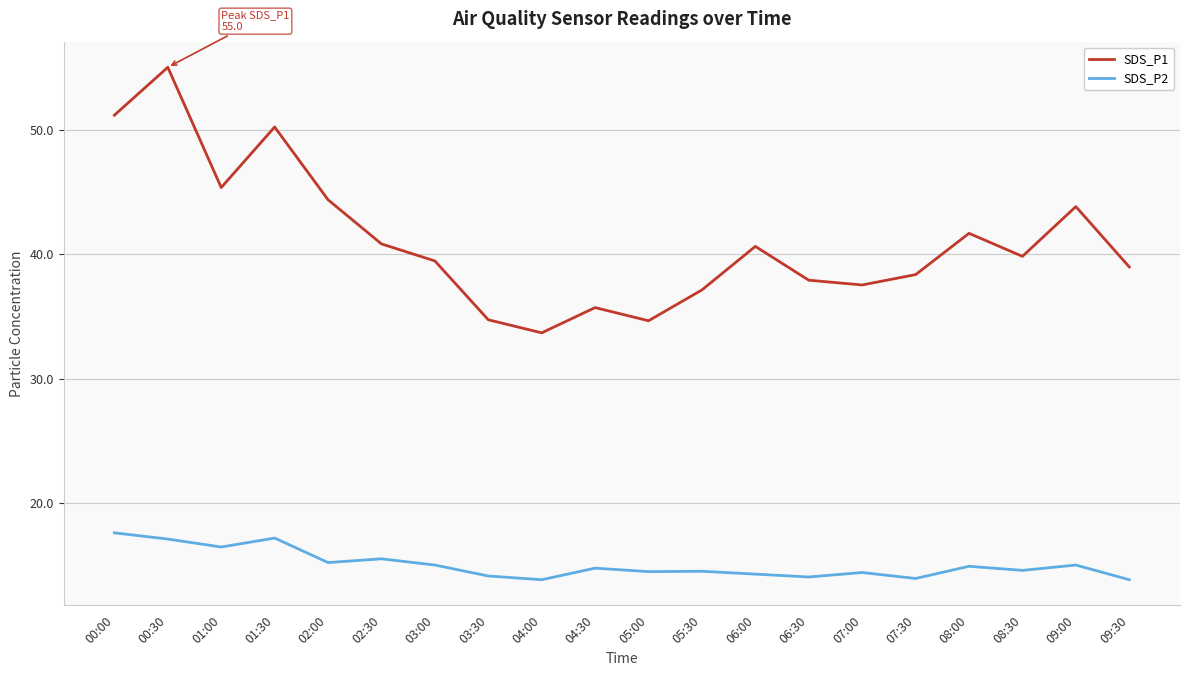

What is the total value across all series at 03:30?

48.9